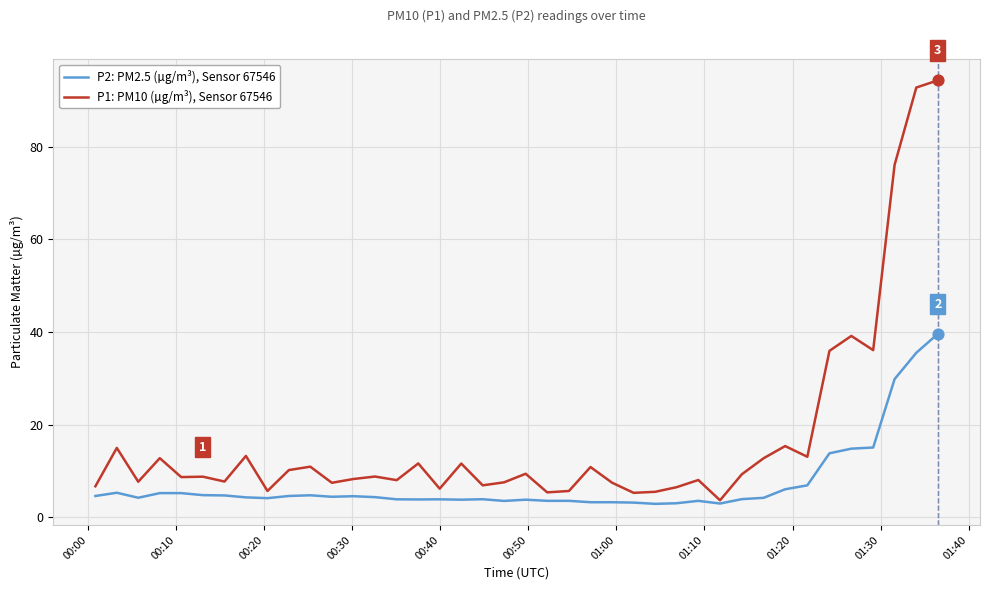

Which series has the largest total across all categories?

P1: PM10 (µg/m³), Sensor 67546